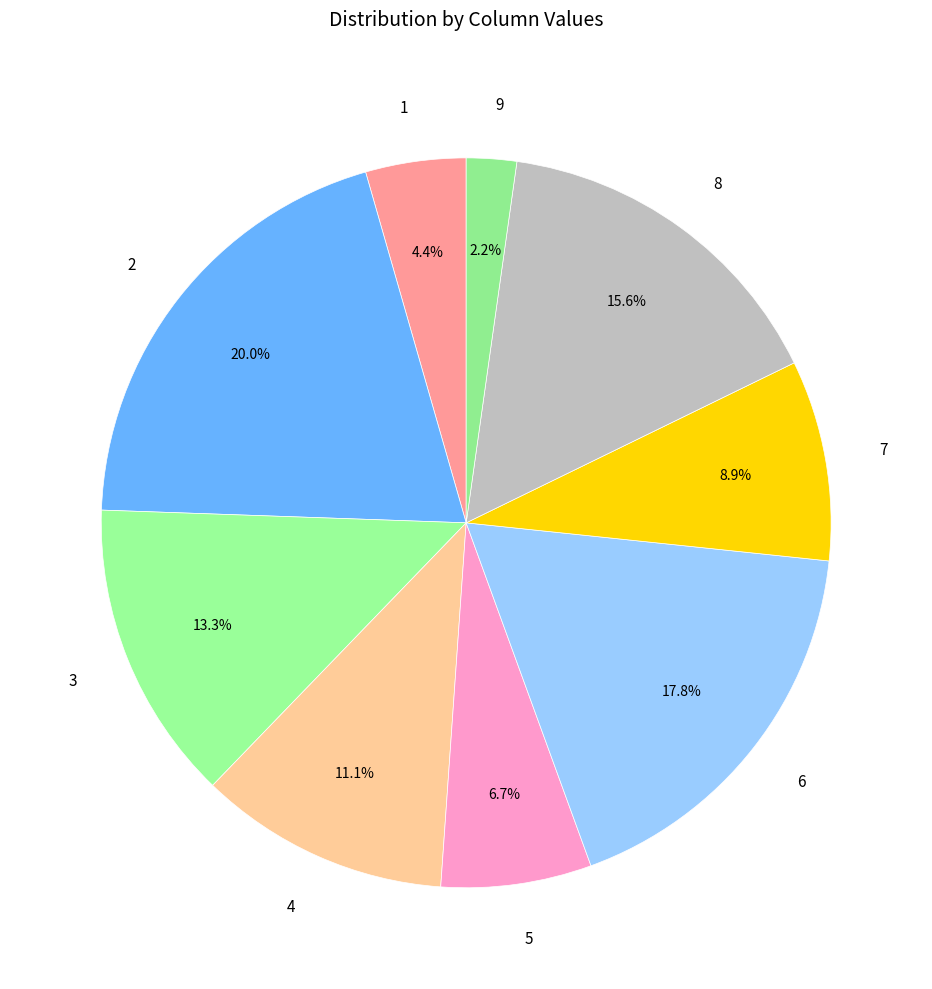

What is the smallest slice in the pie chart?

9